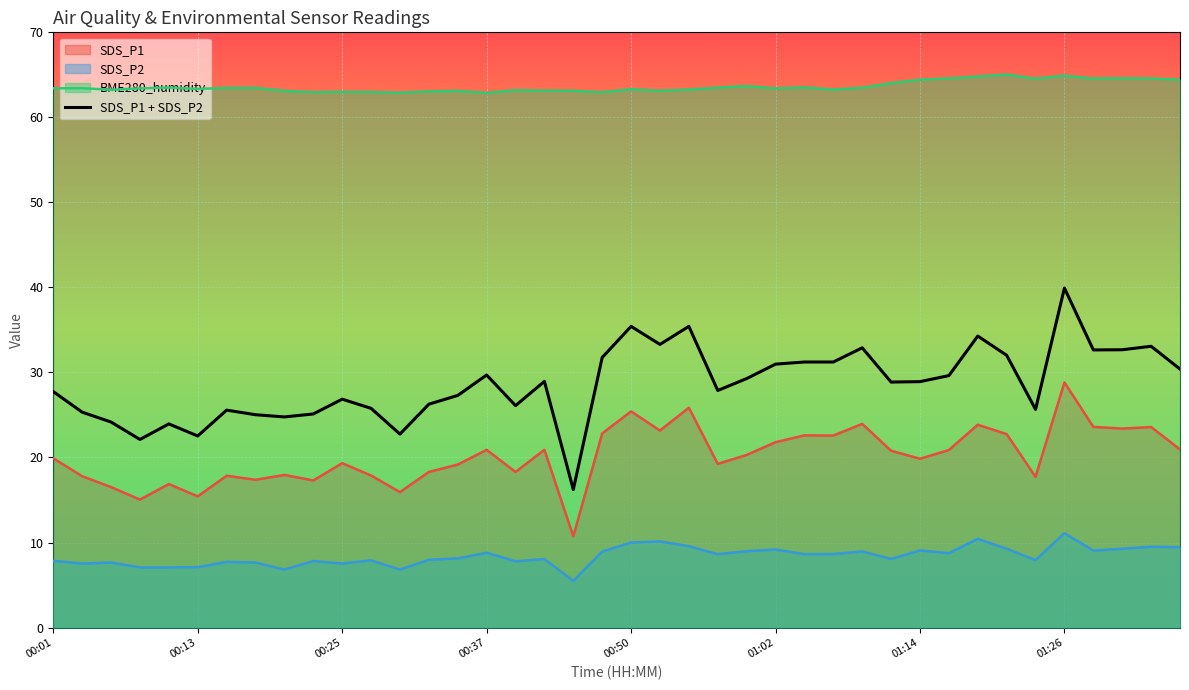

Is it true that SDS_P1 equals 19.3 at 00:25?

True